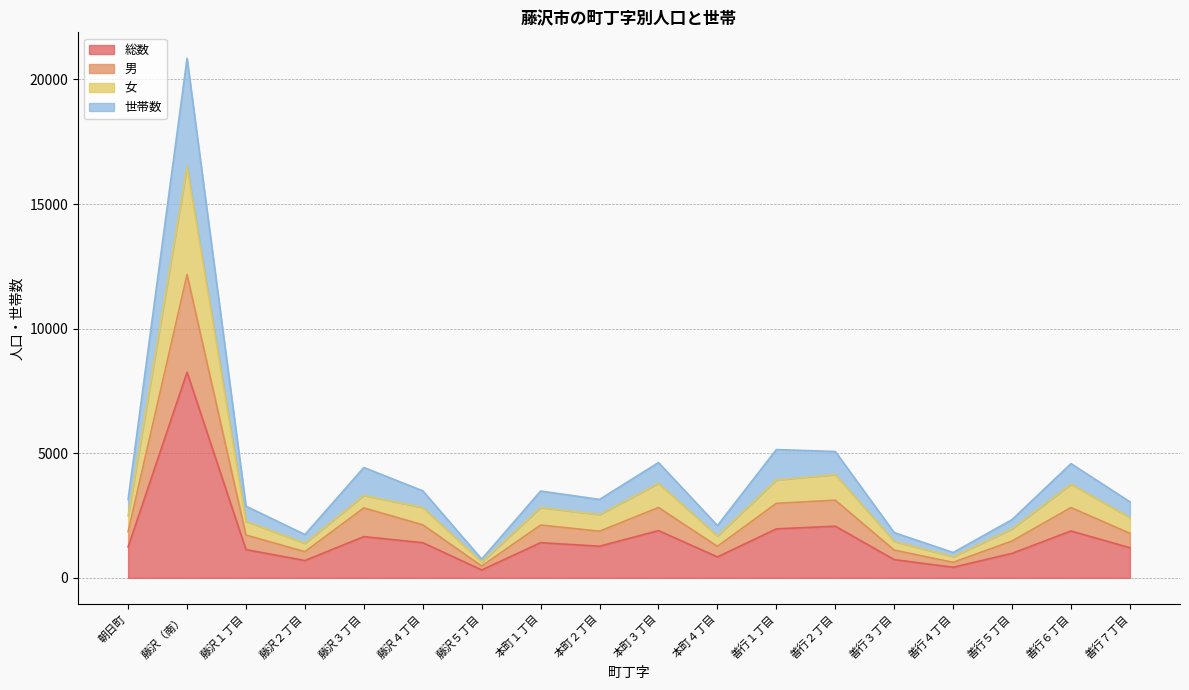

Where is the first local minimum for 男?

藤沢２丁目